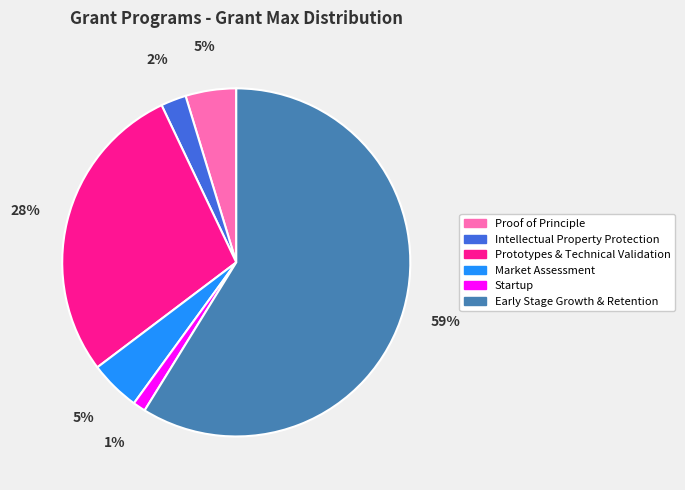

True or false: Proof of Principle accounts for 5% of the total.

True